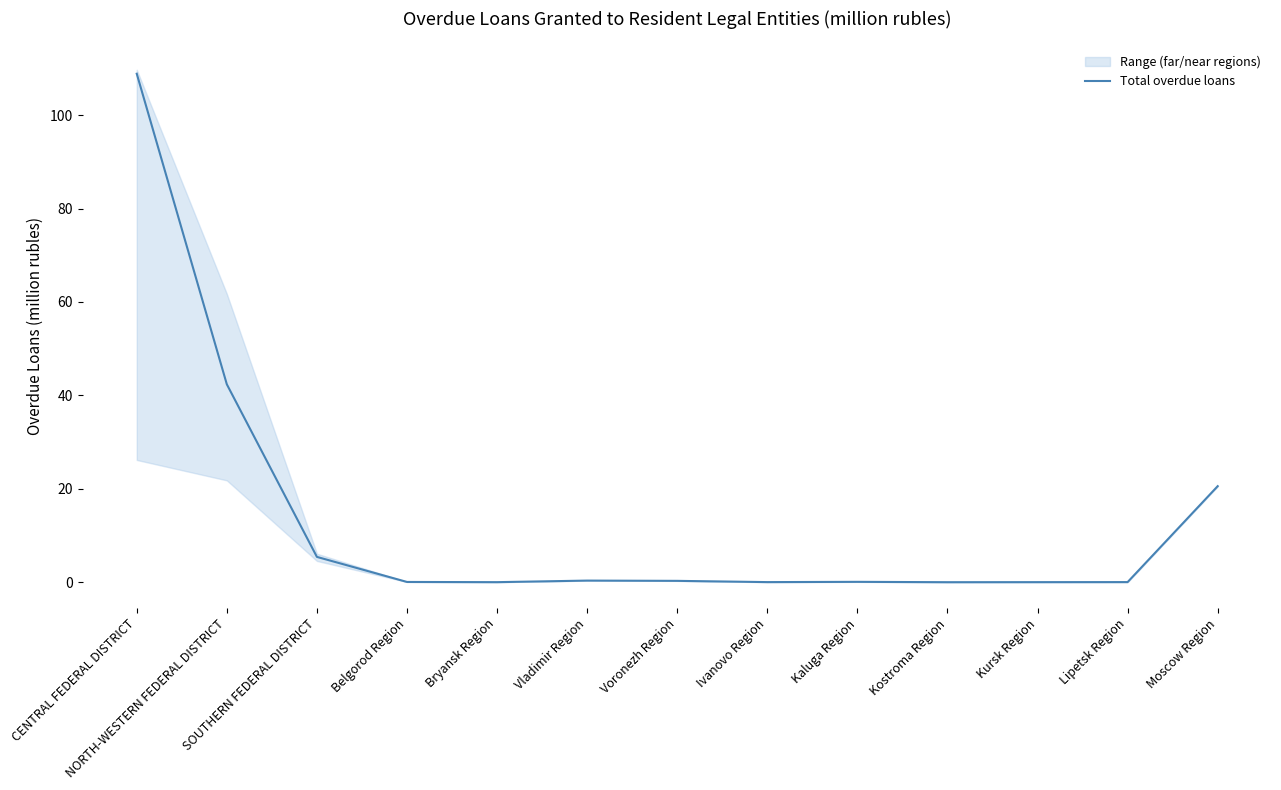

What is the sum of the values at Lipetsk Region and Kursk Region?

0.1